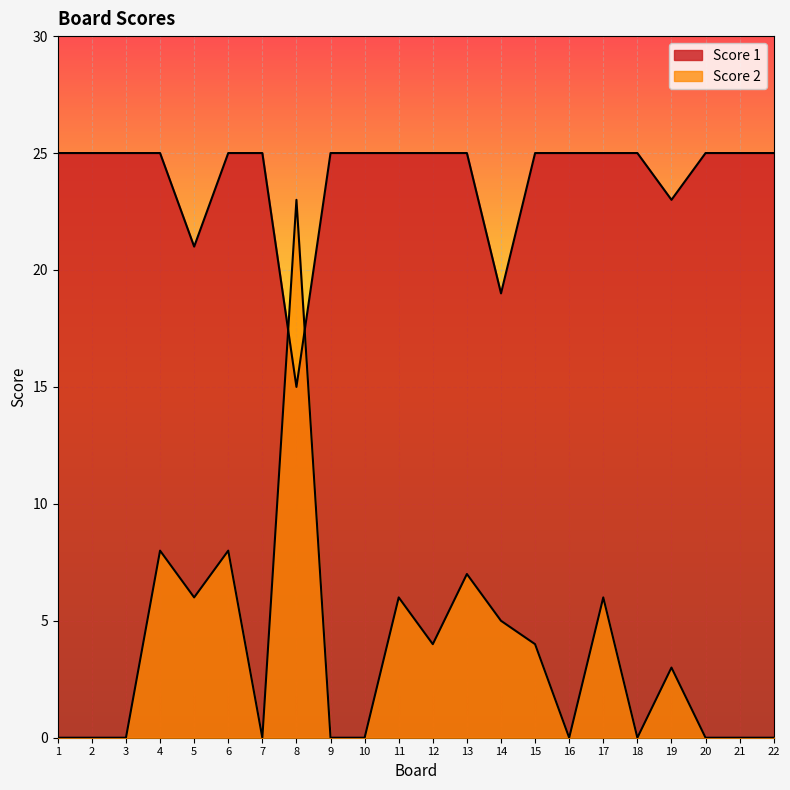

Between which two adjacent categories do Score 1 and Score 2 first intersect?

7 and 8